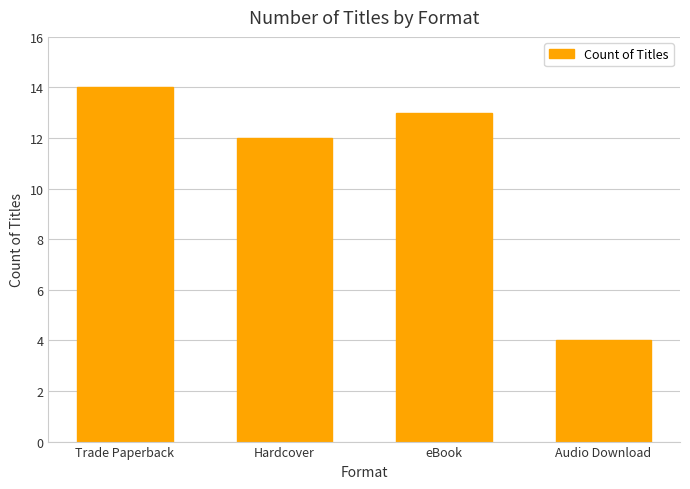

What is the smallest value displayed?

4